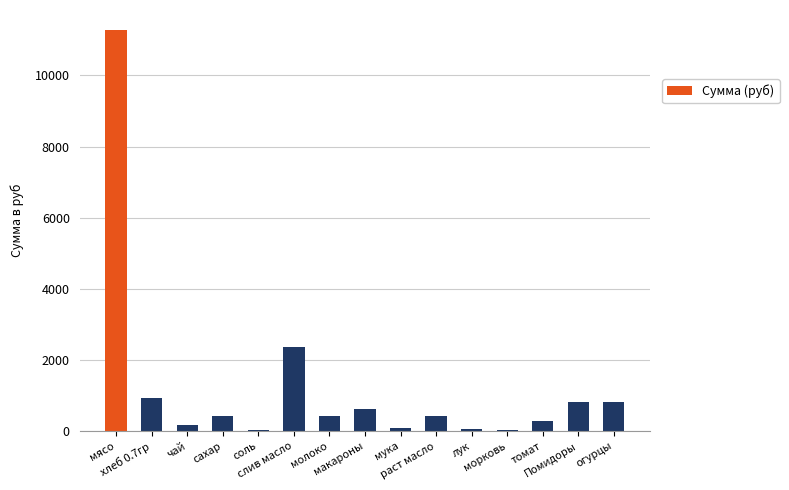

What is the maximum value shown in the chart?

11277.0